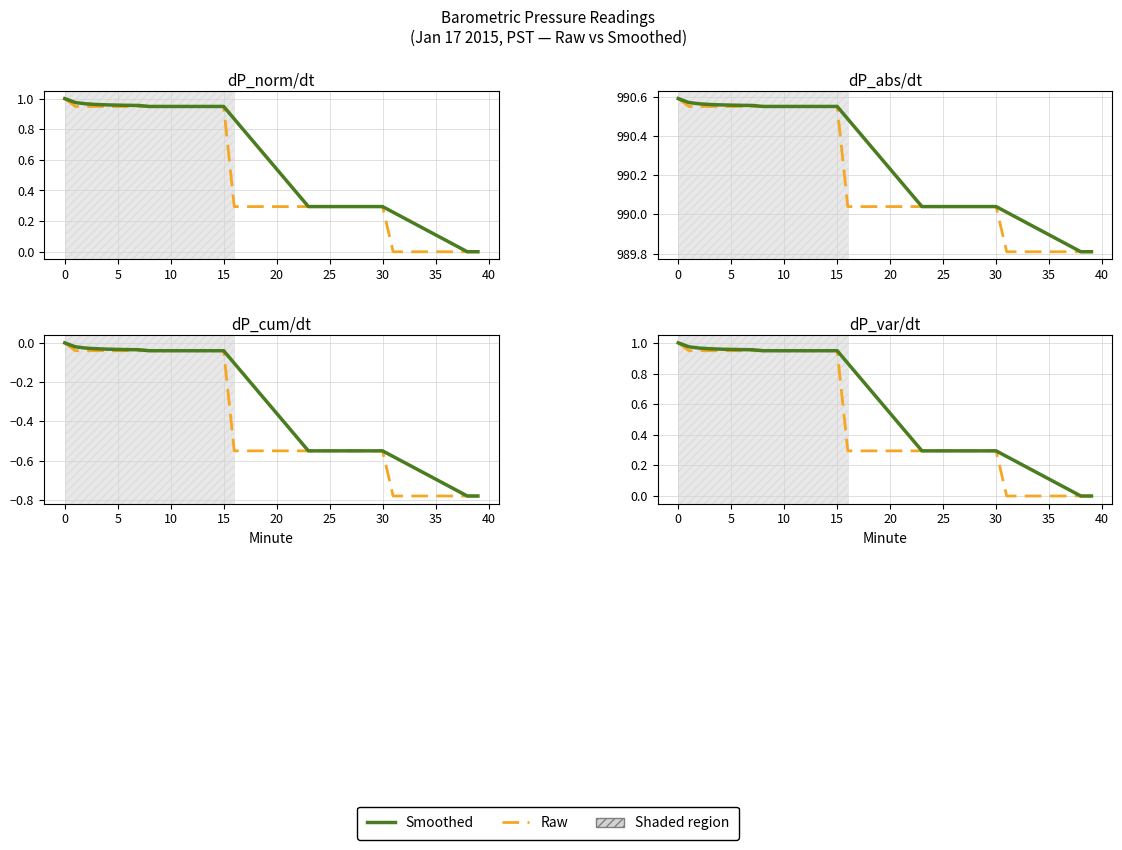

True or false: Raw and Smoothed cross at least once.

False